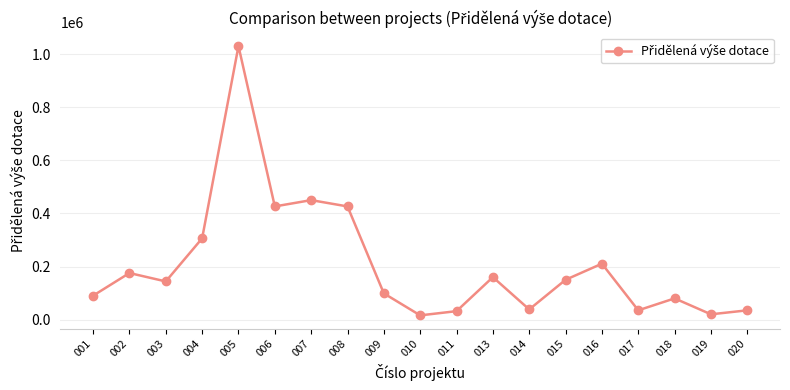

What is the sum of the values at 018 and 016?

290630.0